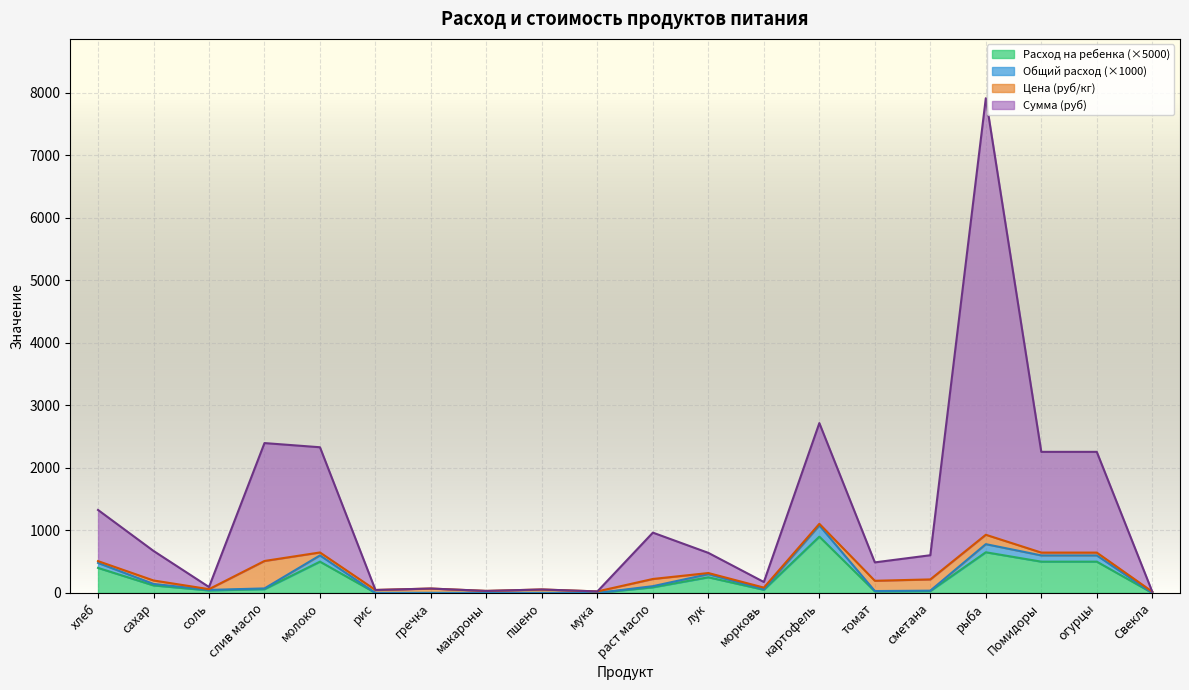

The Расход на ребенка series shows 600.0 at молоко. True or false?

True